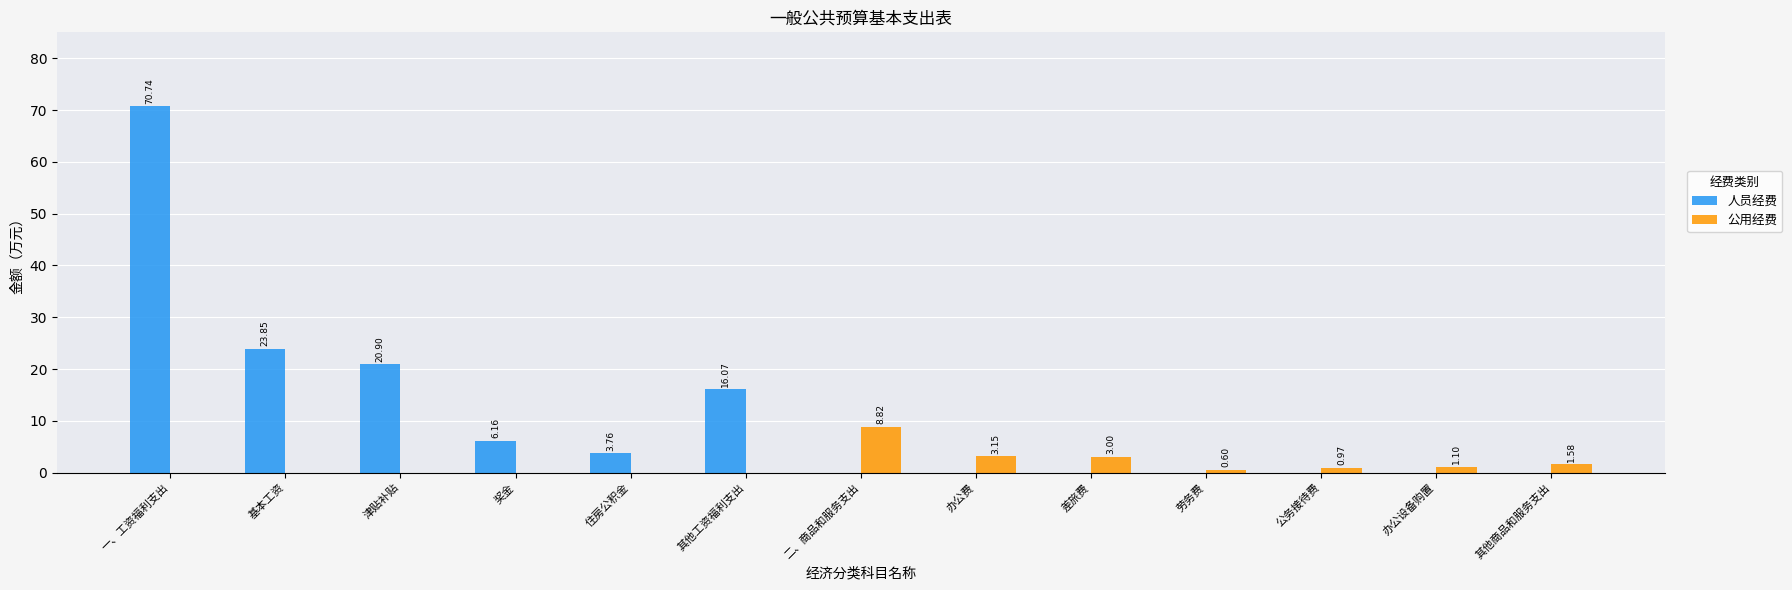

What is the approximate value of 公用经费 at 办公费?

3.1